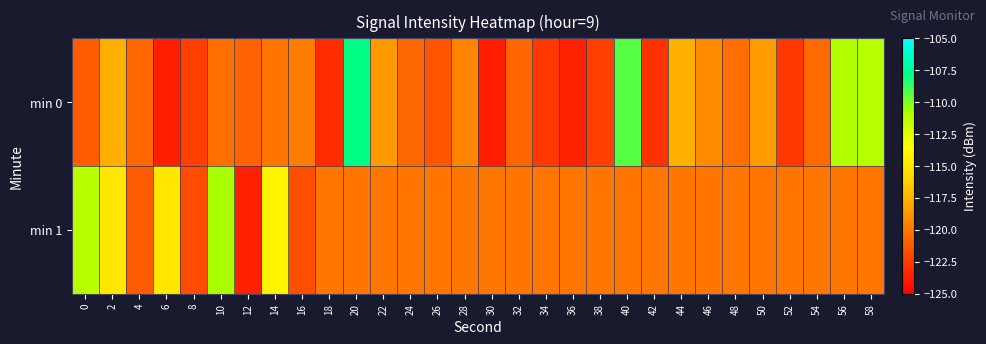

List the series in order of their peak value, lowest first.

min 1, min 0